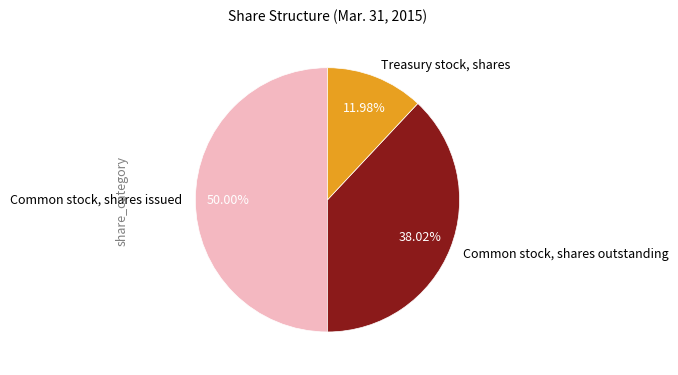

Is Common stock, shares outstanding the majority of the pie?

No